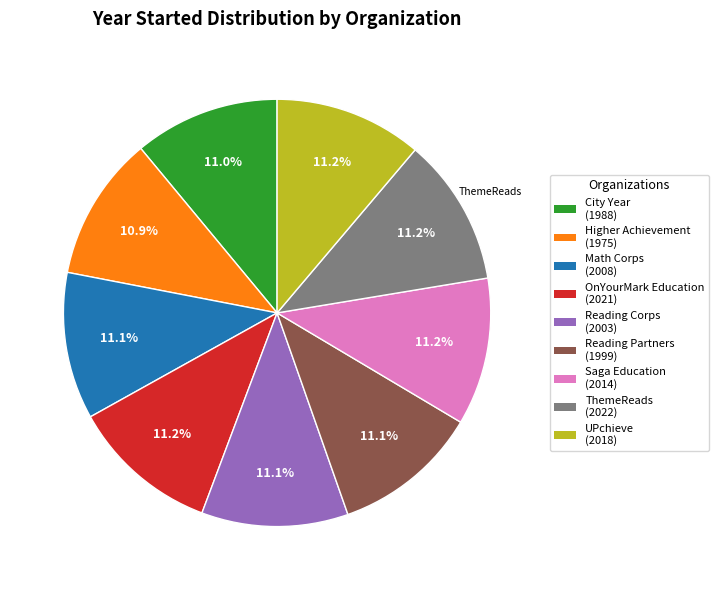

Is there a majority slice in this chart?

No